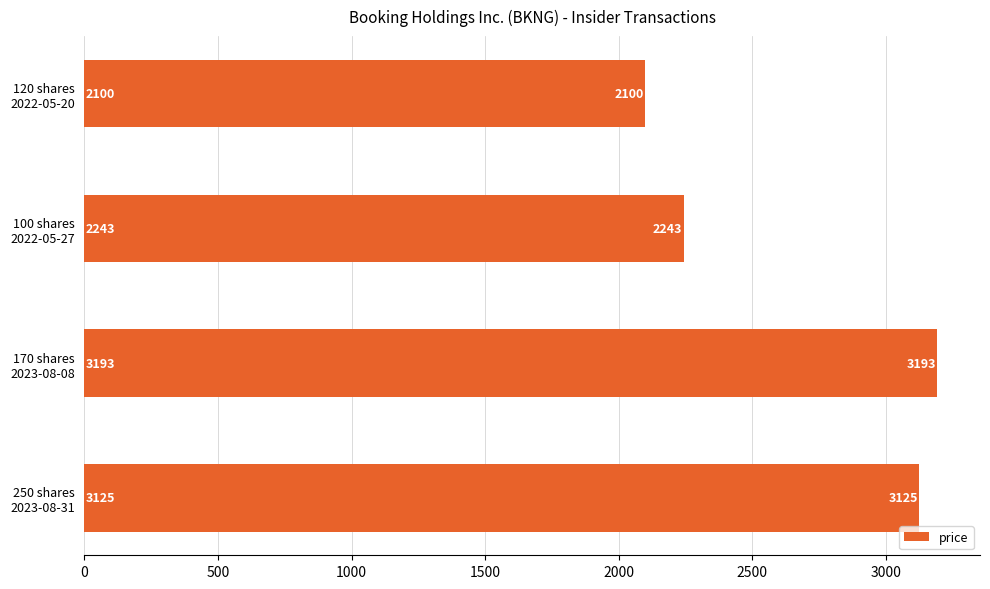

What is the greatest value displayed?

3192.6